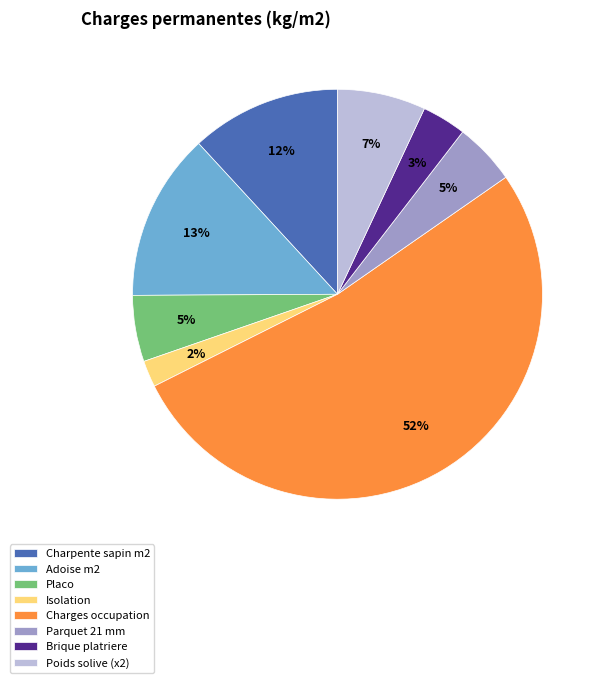

Does Charges occupation account for over 50% of the chart?

Yes